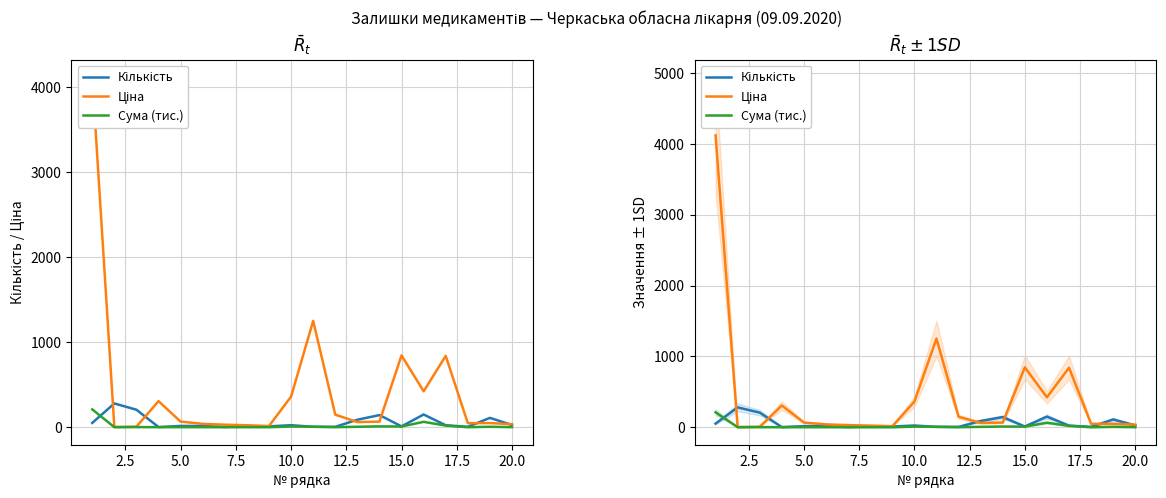

The Сума (тис.) series shows 0.2 at 20.0. True or false?

False